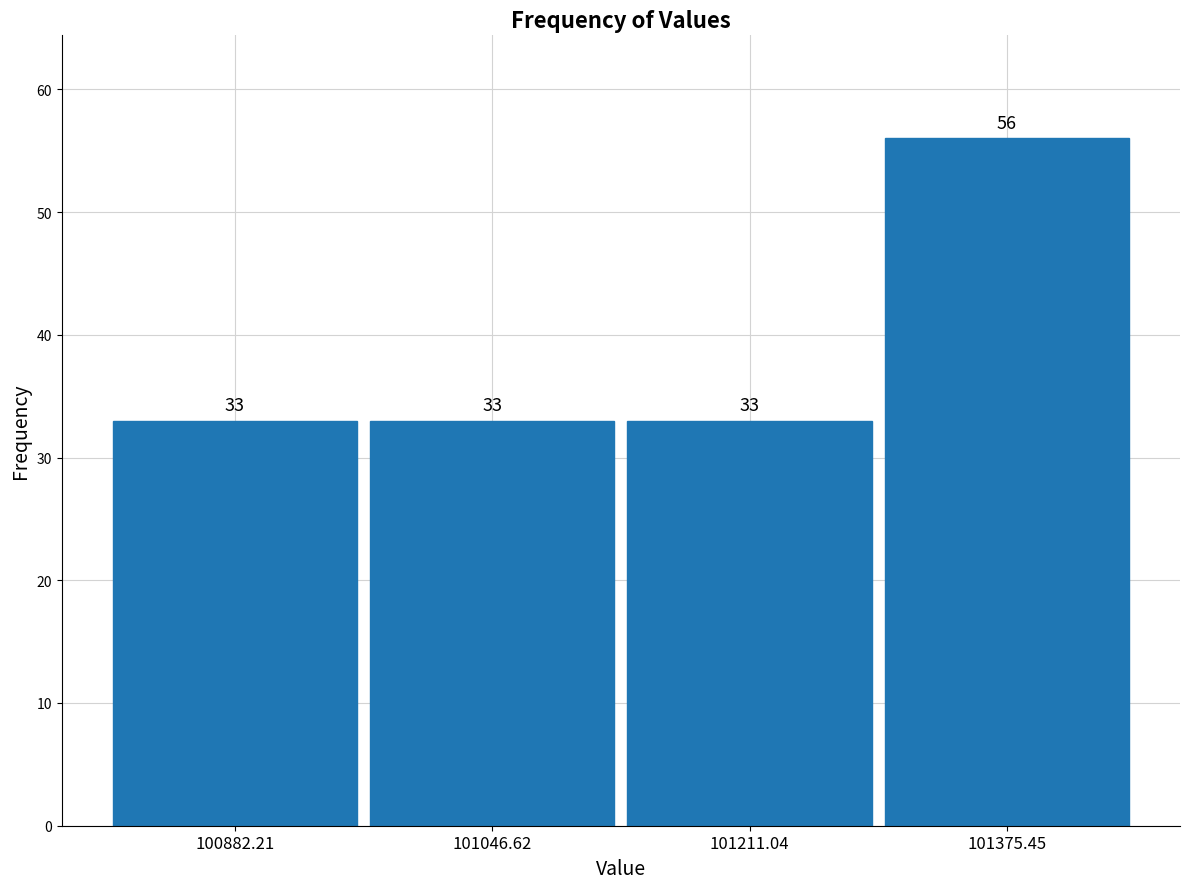

Which range on the x-axis has the tallest bar?

101300 to 101460